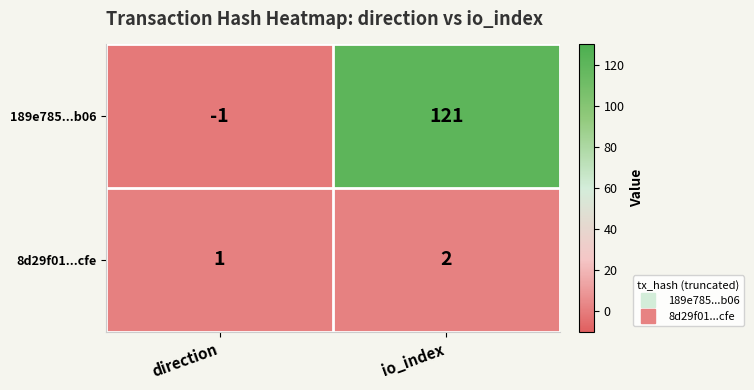

At how many categories does at least one series exceed 27?

1